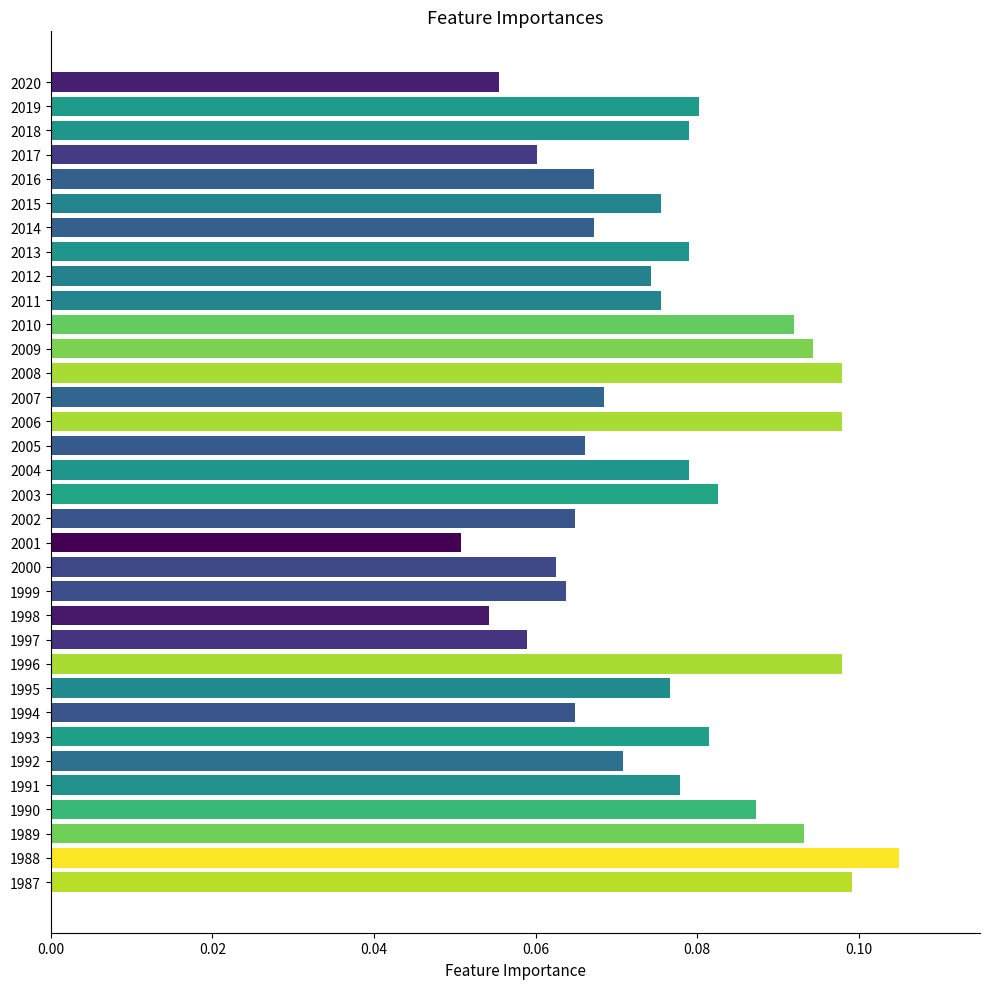

How many values are between 0 and 1?

34